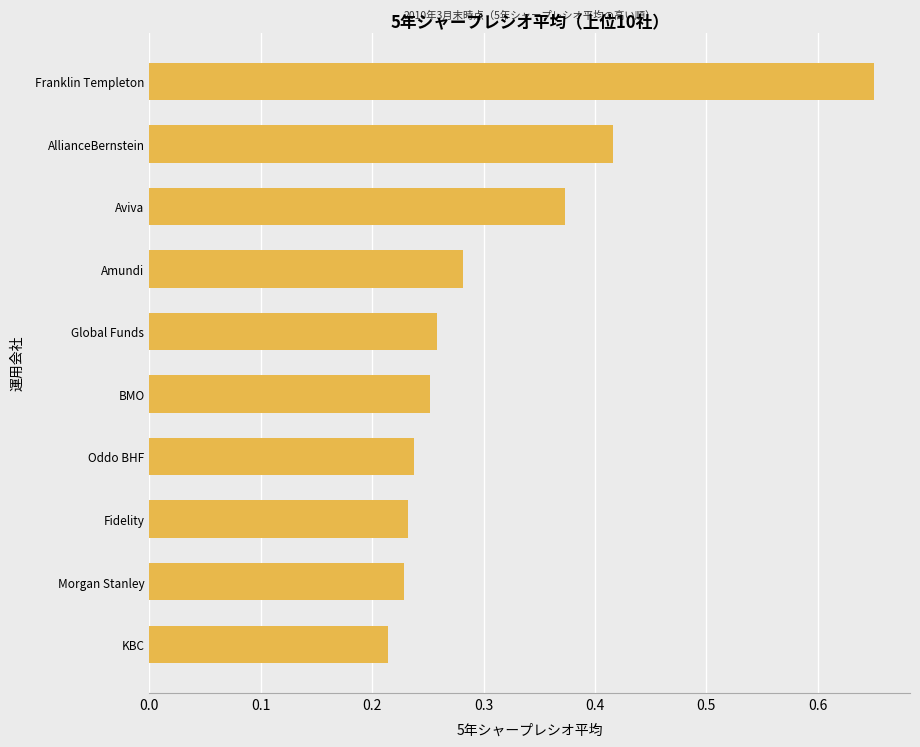

What is the sum of the values at Aviva and Morgan Stanley?

0.6